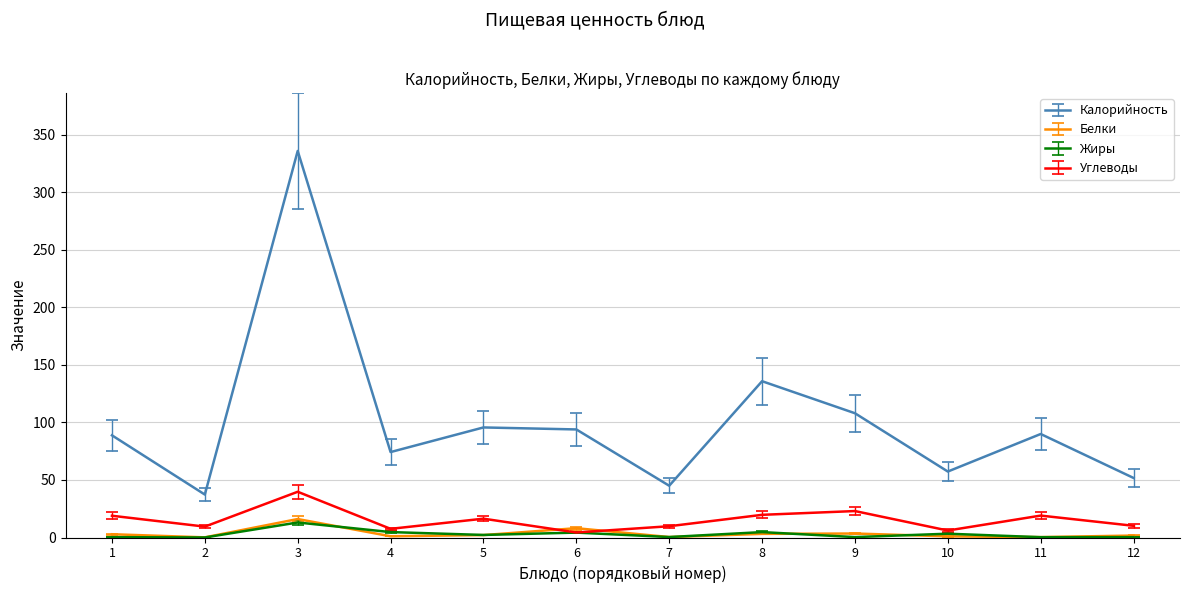

The value of Углеводы at 11 is 19.1. True or false?

True